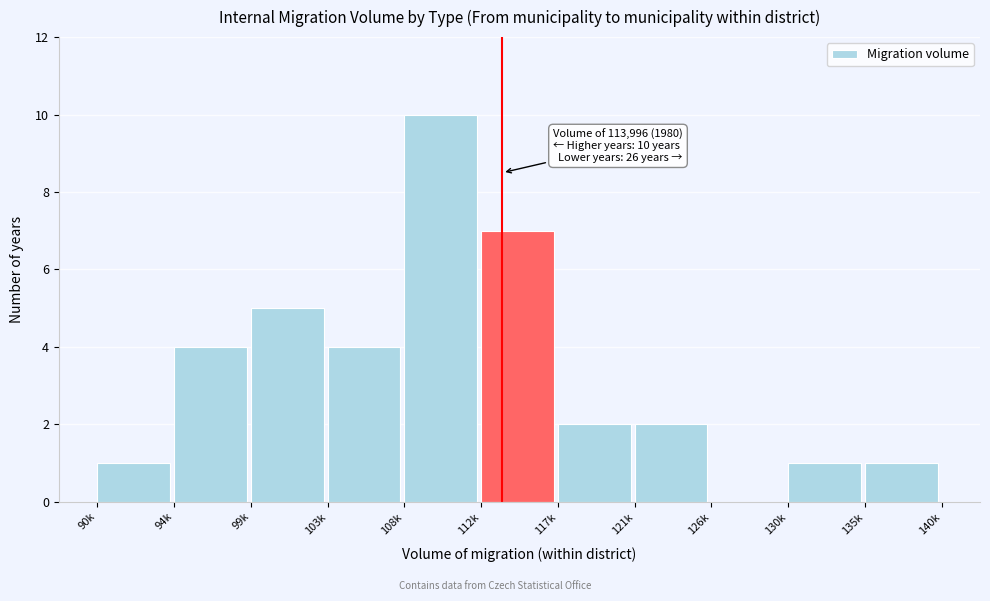

Reading left to right, extract all data points from this chart.

90k=1	94k=4	99k=5	103k=4	108k=10	112k=7	117k=2	121k=2	126k=0	130k=1	135k=1